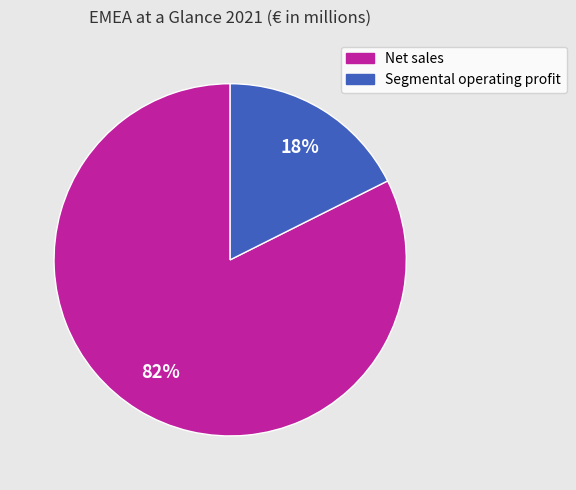

Do Segmental operating profit and Net sales together represent more than half of the pie?

Yes